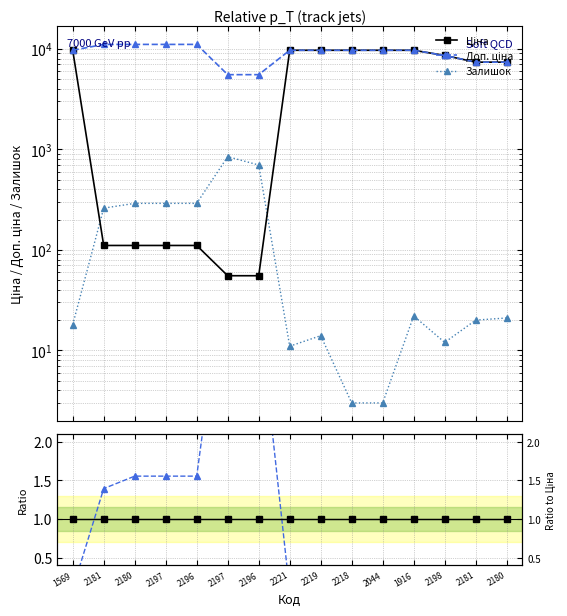

Which series has the largest total across all categories?

Доп. ціна